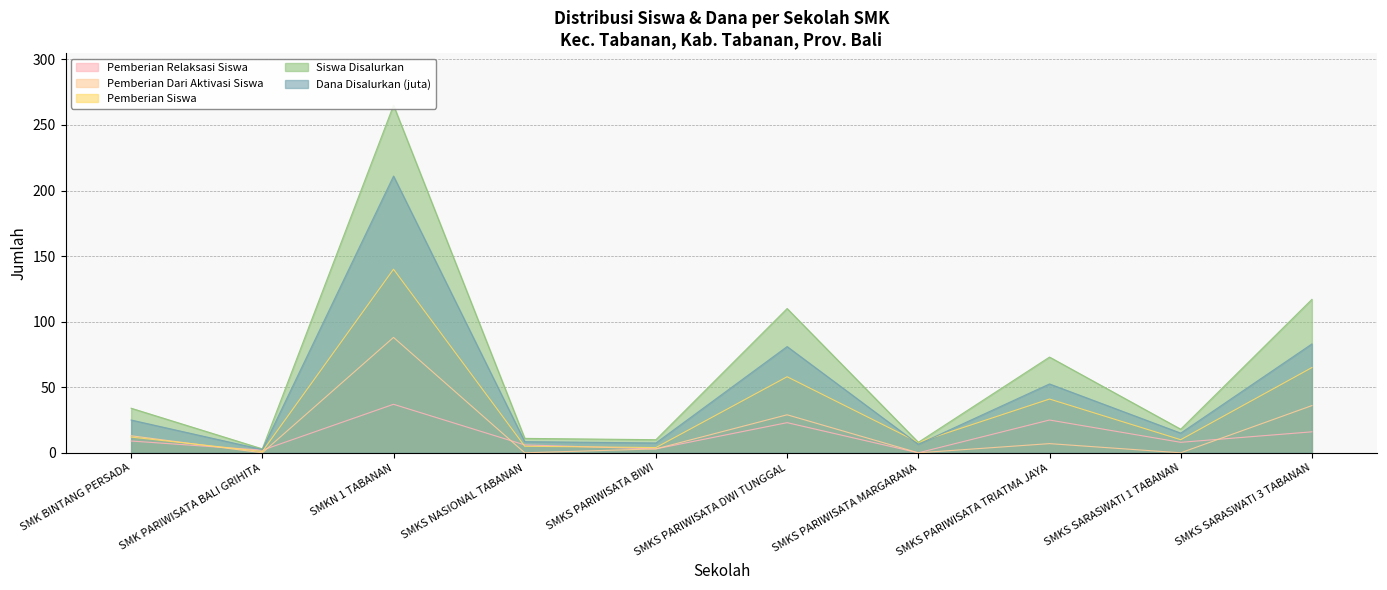

At how many categories does at least one series exceed 112?

2